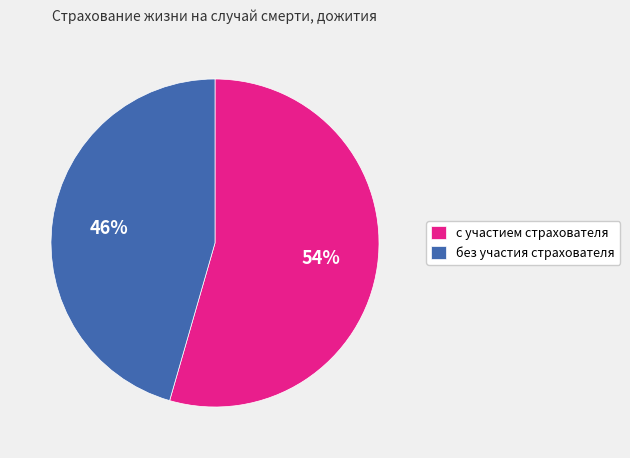

Rank the categories by value from lowest to highest.

без участия страхователя, с участием страхователя